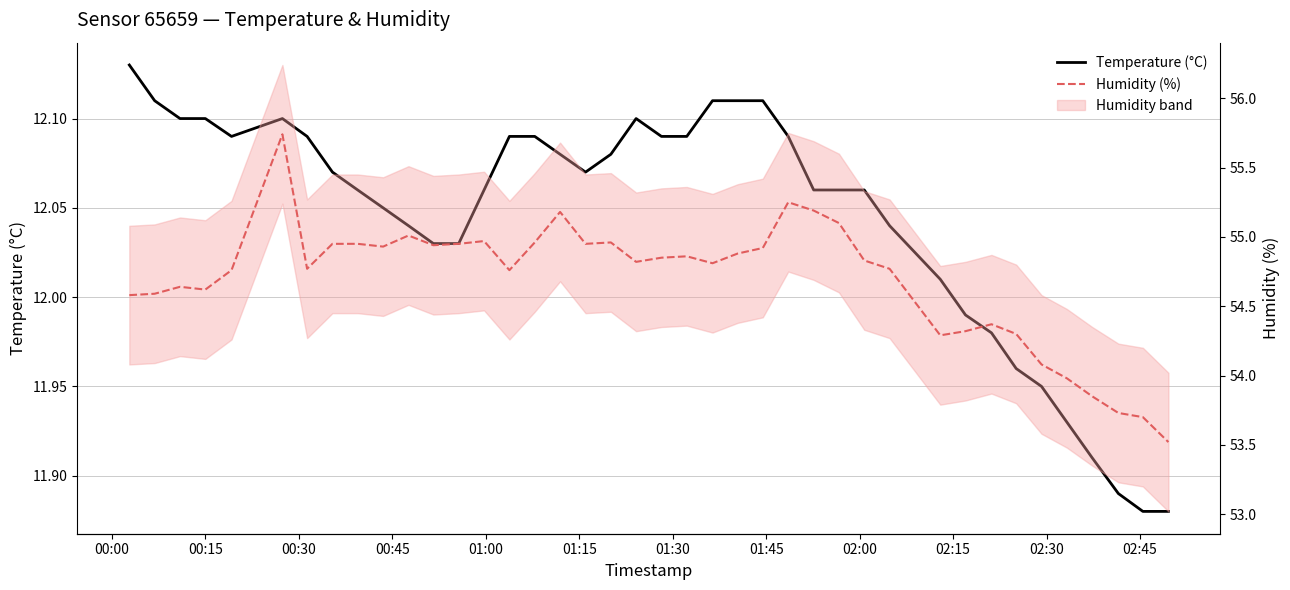

True or false: Humidity (%) and Temperature (°C) cross at least once.

False